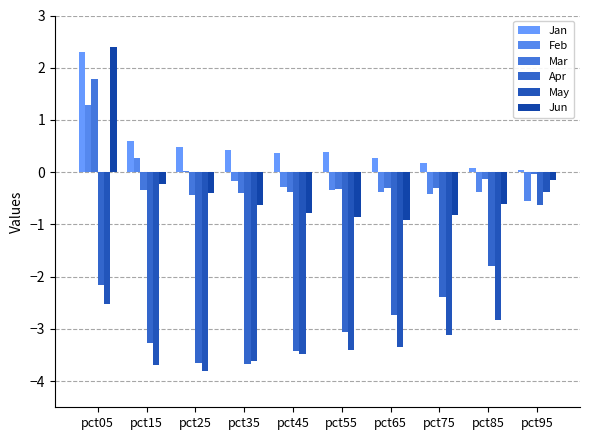

Are the bars horizontal?

No